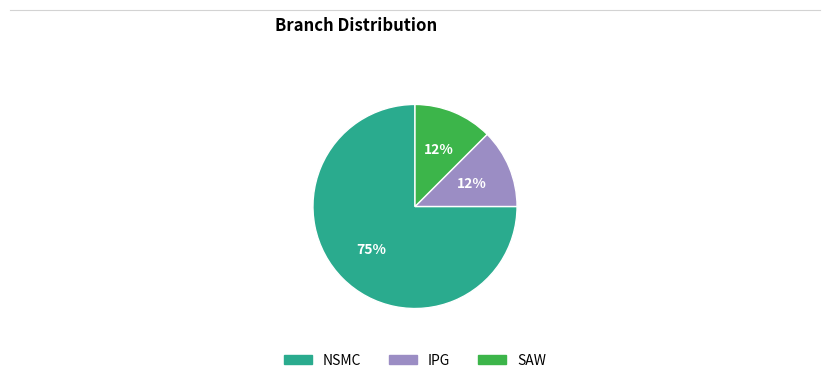

How many segments does this pie chart have?

3